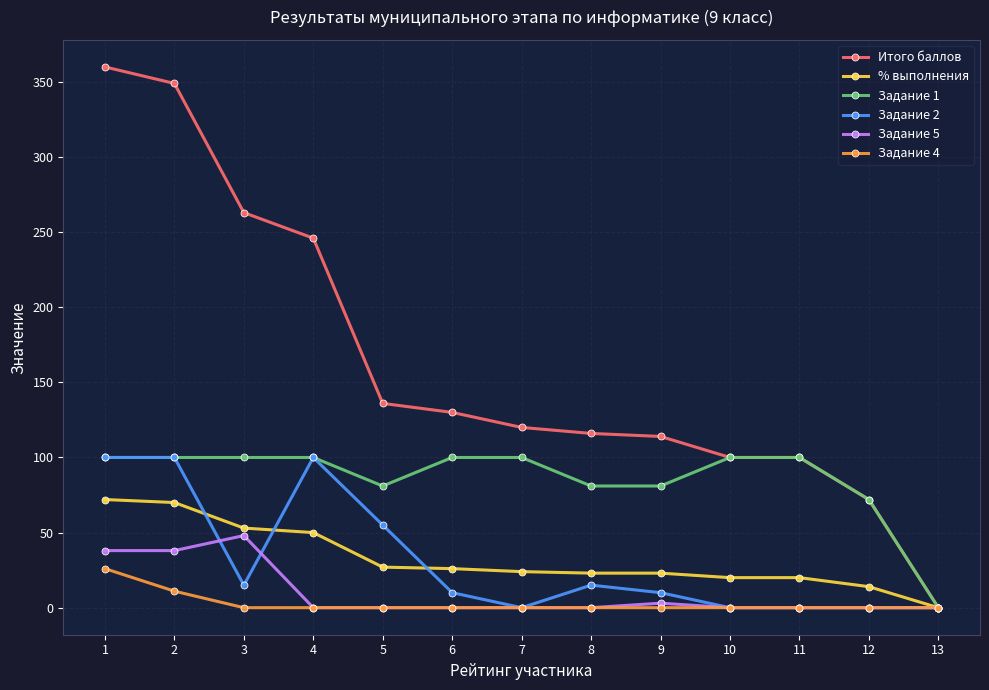

True or false: Задание 1 has a value of 54 at 8.

False